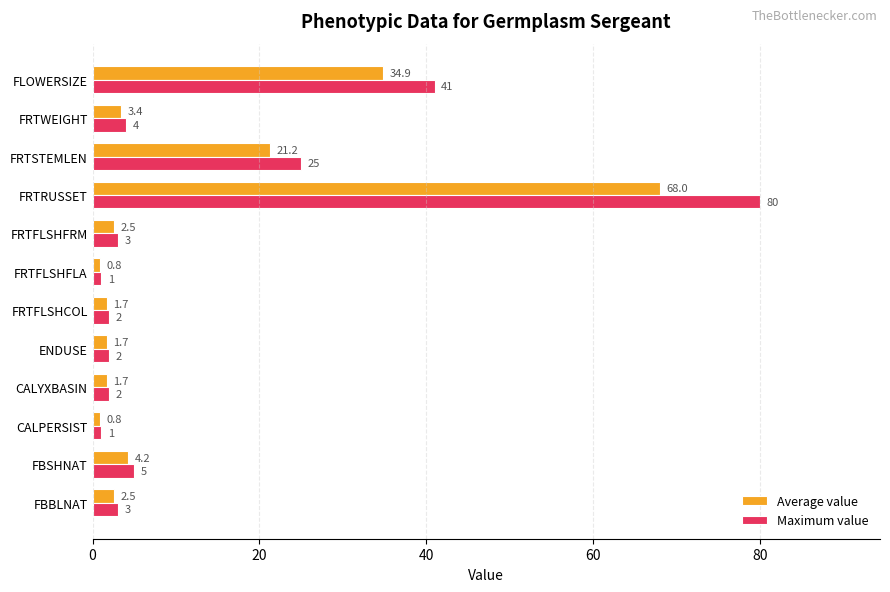

Rank the series at FRTWEIGHT from highest to lowest value.

Maximum value, Average value